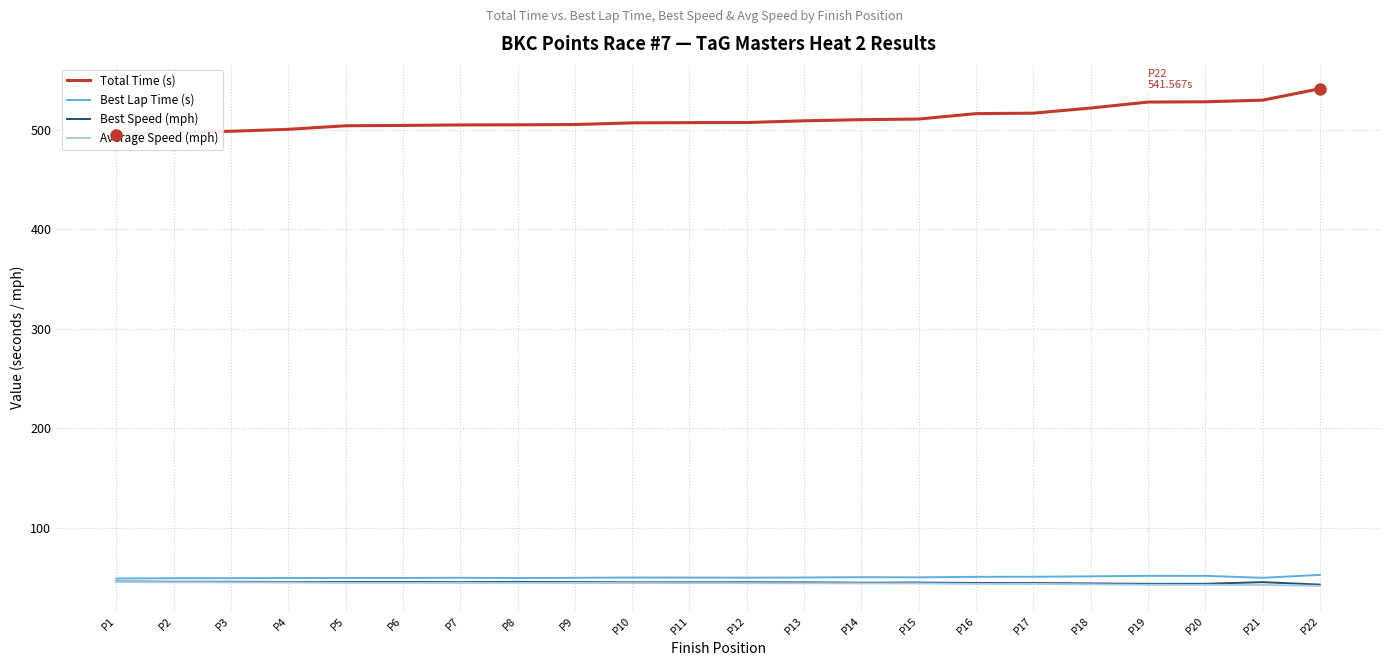

True or false: Total Time (s) and Average Speed (mph) intersect in this chart.

False